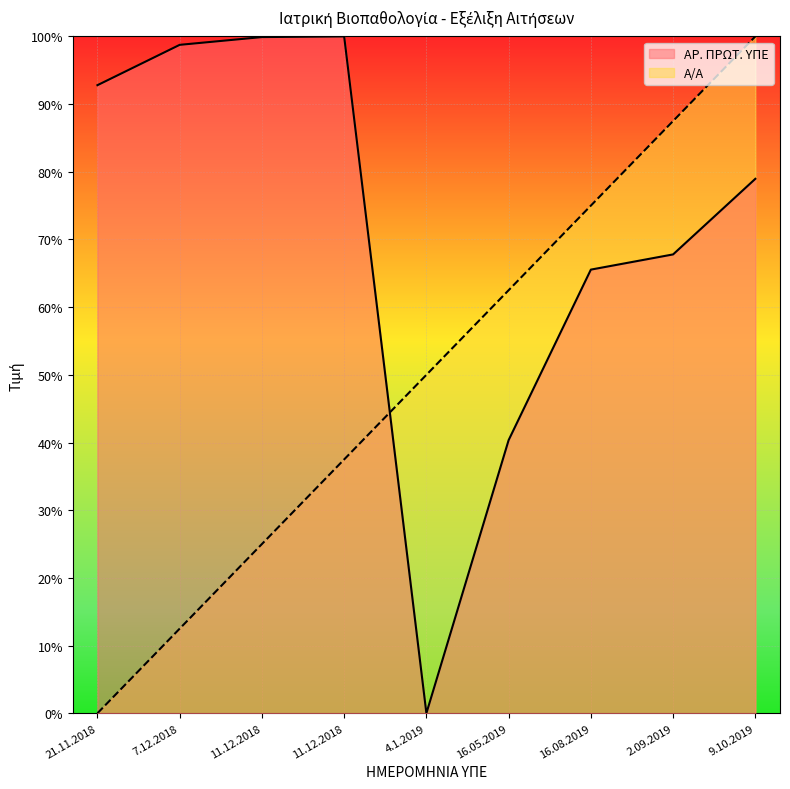

What is the value of the Α/Α point at the 2nd from the left?

12.5